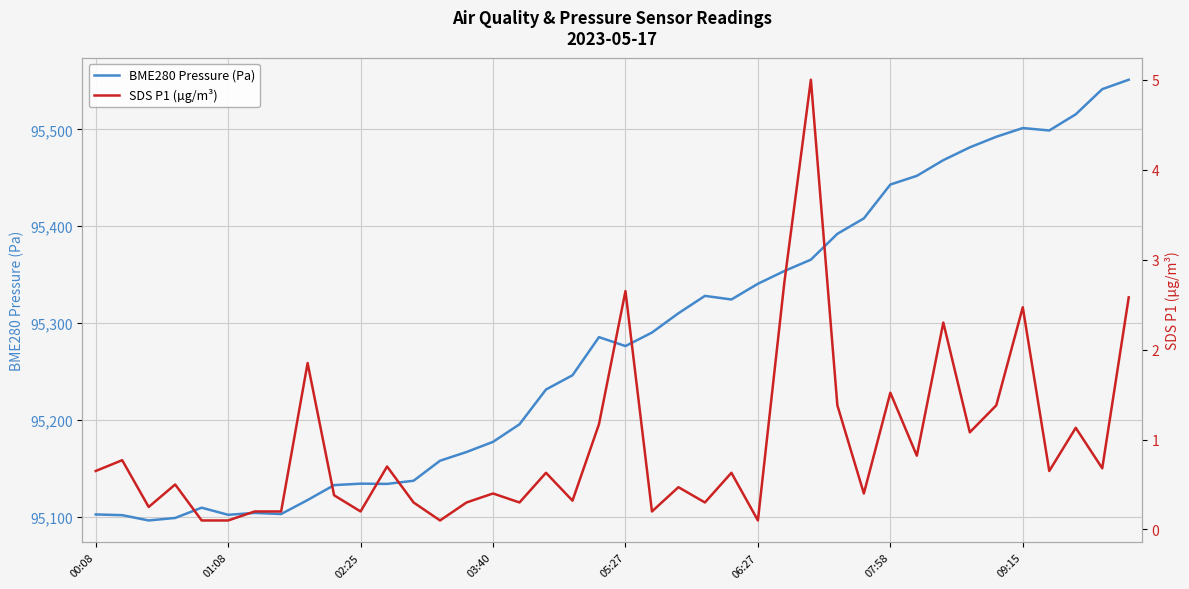

Is the value of SDS P1 (µg/m³) at 32 greater than the value of BME280 Pressure (Pa) at 00:08?

No